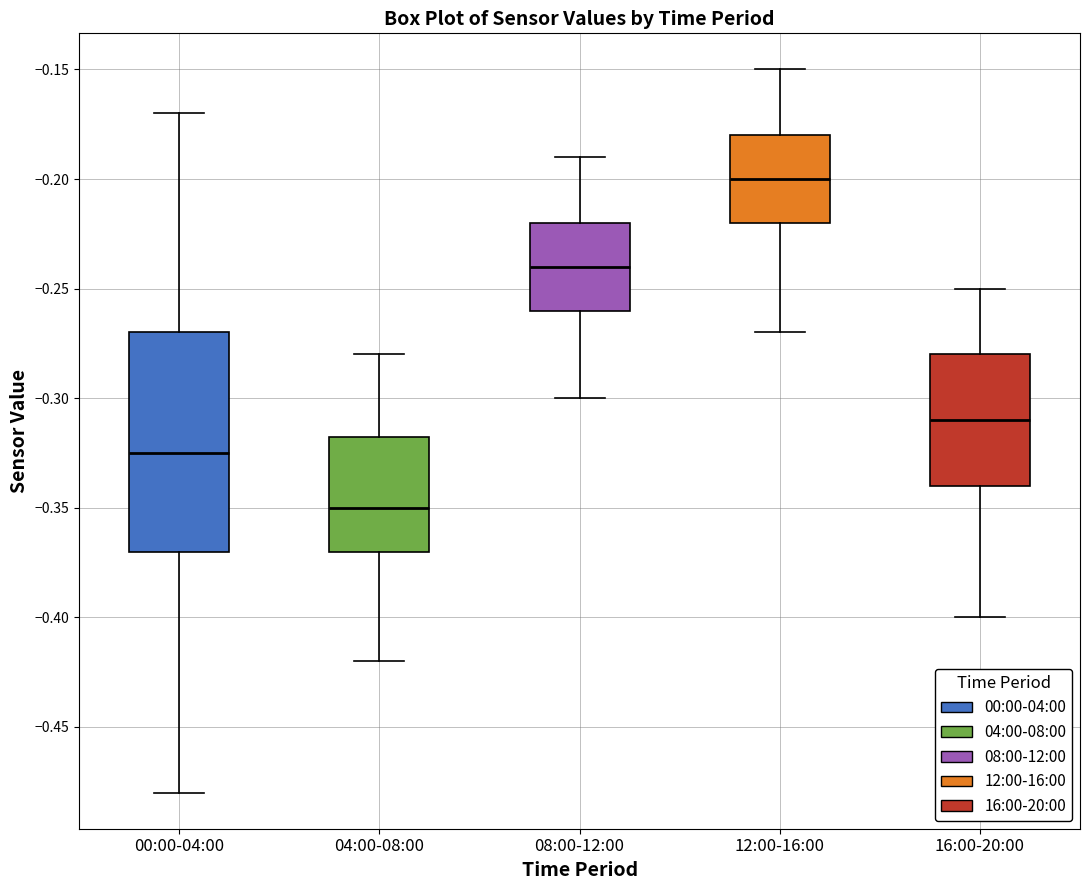

Reading left to right, transcribe this box plot: for each box, give where its median line is, the range the box spans, and where its two whiskers end, as read against the y-axis. The values are not printed on the chart, so give them approximately, as read against the axis.

00:00-04:00: median -0.325, box -0.370 to -0.270, whiskers -0.480 to -0.170
04:00-08:00: median -0.350, box -0.370 to -0.315, whiskers -0.420 to -0.280
08:00-12:00: median -0.240, box -0.260 to -0.220, whiskers -0.300 to -0.190
12:00-16:00: median -0.200, box -0.220 to -0.180, whiskers -0.270 to -0.150
16:00-20:00: median -0.310, box -0.340 to -0.280, whiskers -0.400 to -0.250